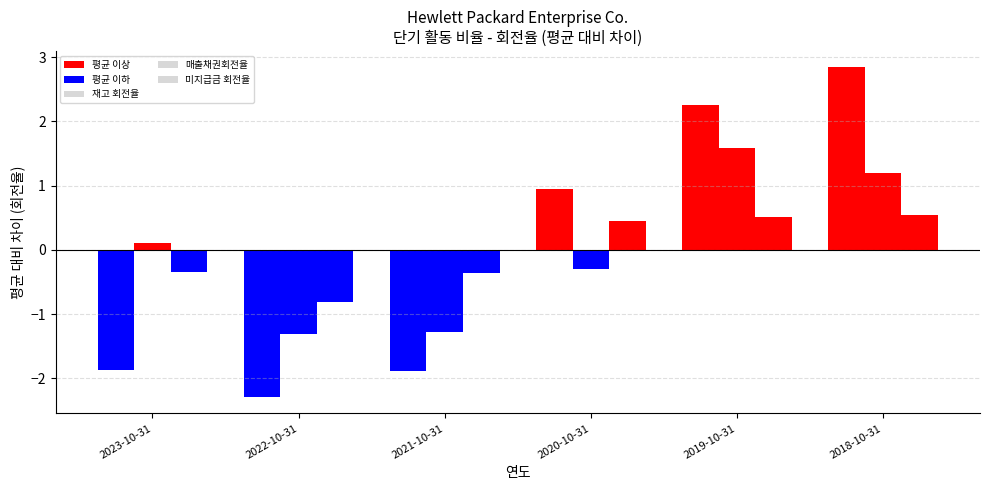

What is the spread (max minus min) of values at 2023-10-31?

2.0